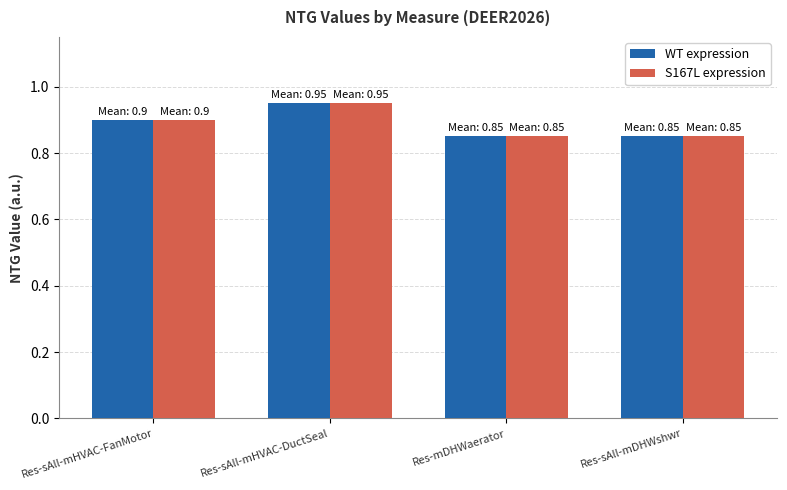

At which category does the chart reach its peak across all series?

Res-sAll-mHVAC-DuctSeal